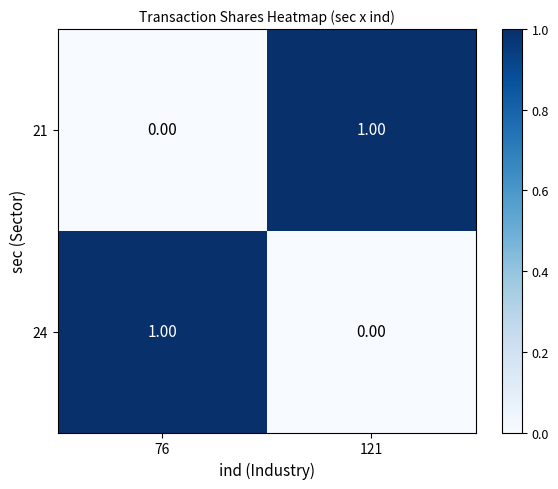

Rank the series at 76 from highest to lowest value.

24, 21